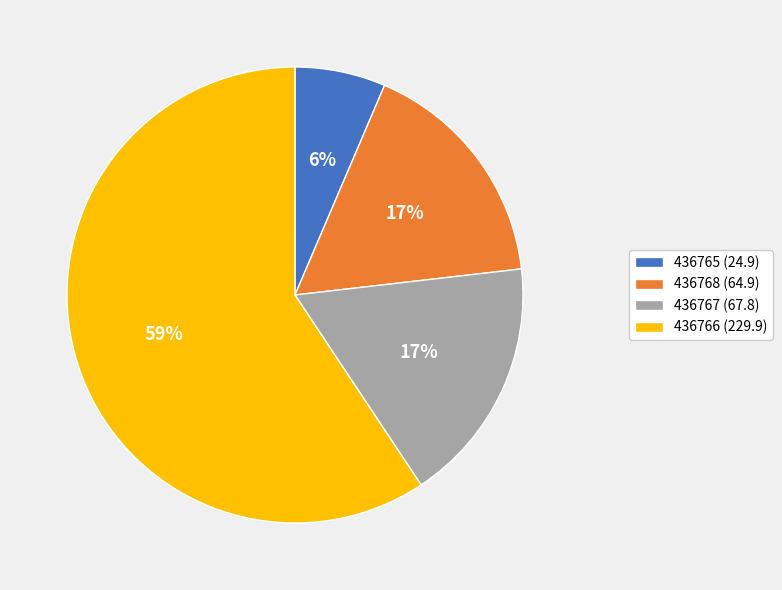

Do 436766 (229.9) and 436768 (64.9) together represent more than half of the pie?

Yes